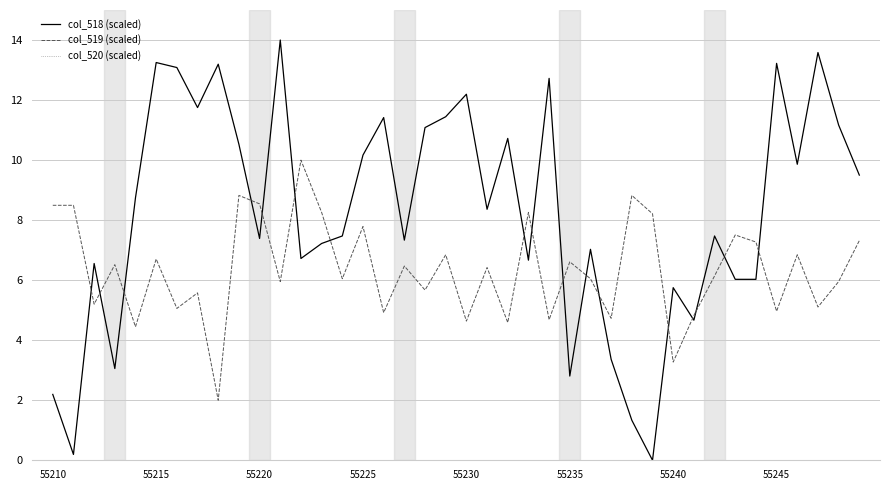

List the series in order of their overall mean, lowest first.

col_519 (scaled), col_520 (scaled), col_518 (scaled)